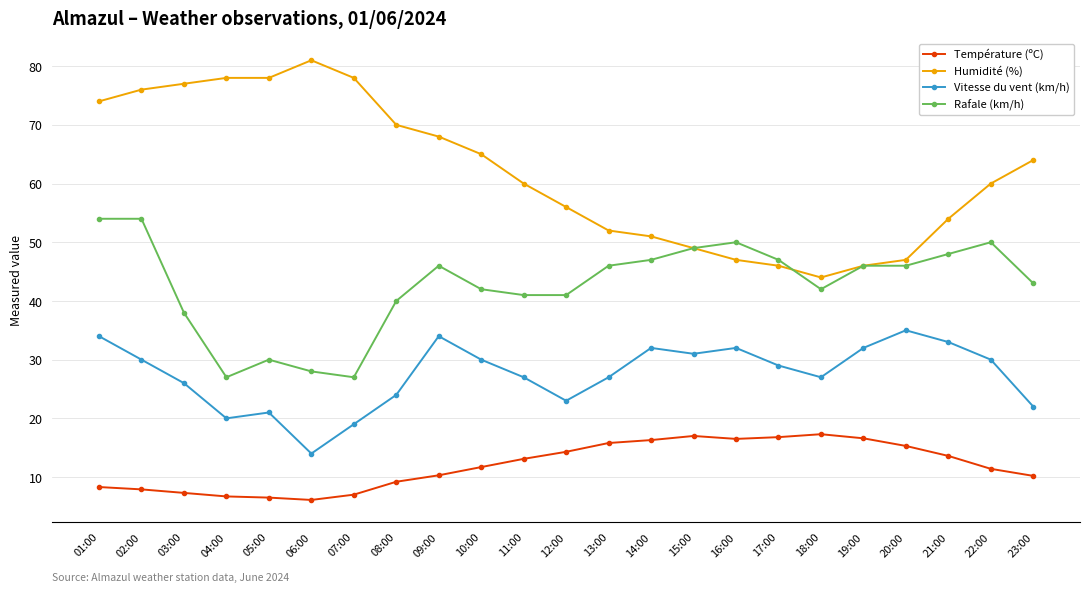

What is the approximate value of Vitesse du vent (km/h) at 08:00?

24.0